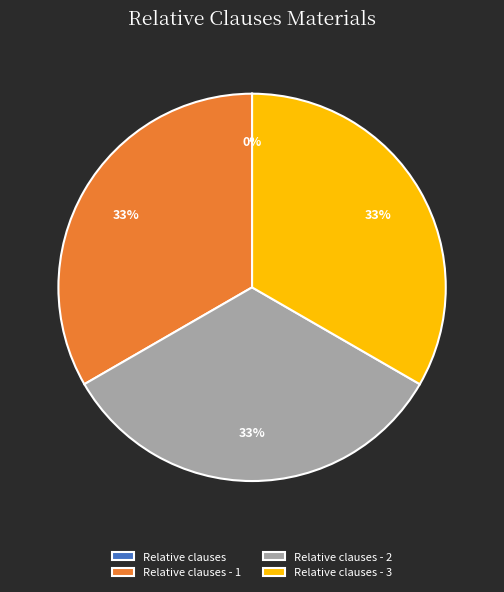

Is there a majority slice in this chart?

No